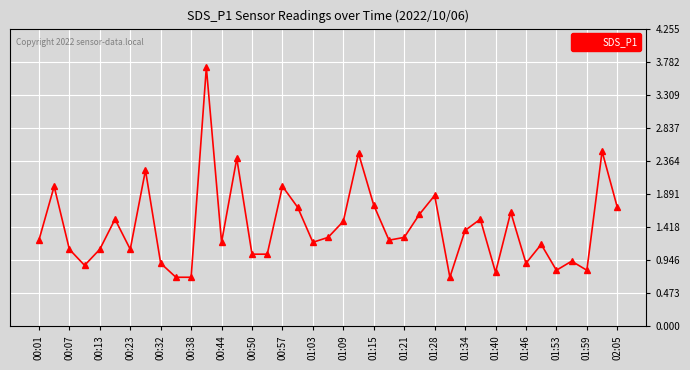

What is the greatest value displayed?

3.7